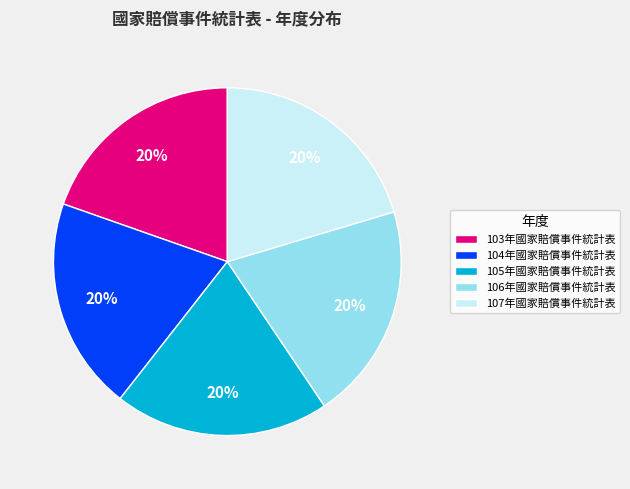

Combined, do 105年國家賠償事件統計表 and 107年國家賠償事件統計表 account for over 50%?

No